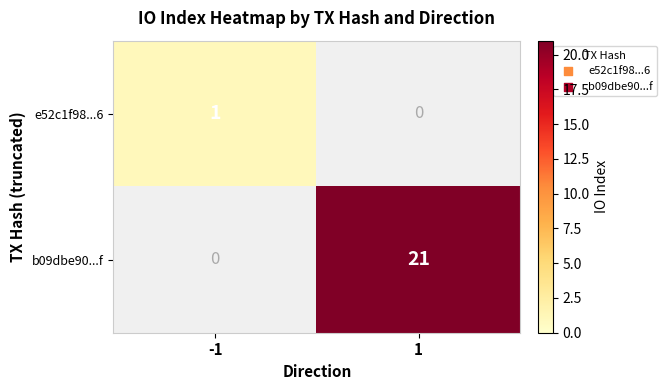

What is the difference between the highest and lowest values at -1?

1